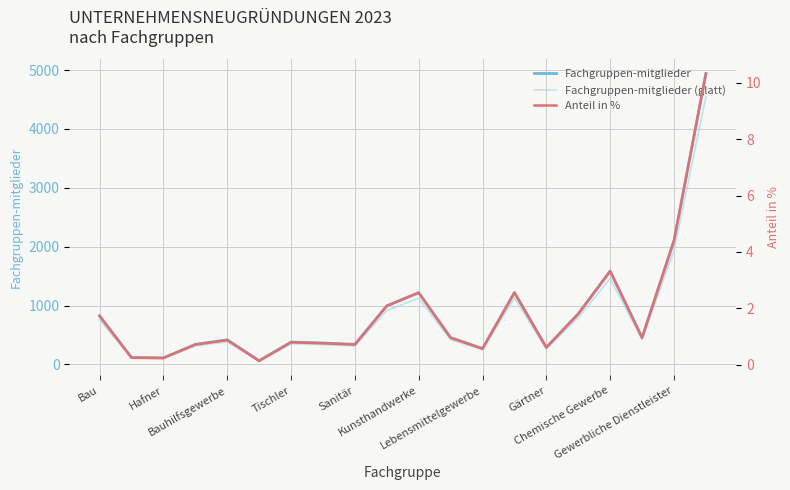

At how many categories does at least one series exceed 1874?

2